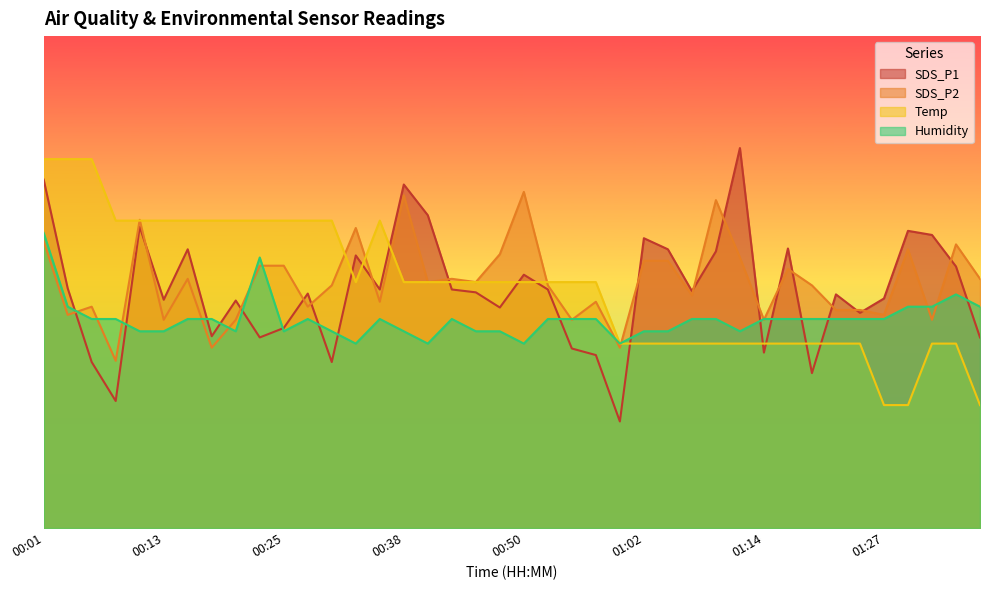

What position from the left is 00:28?

12